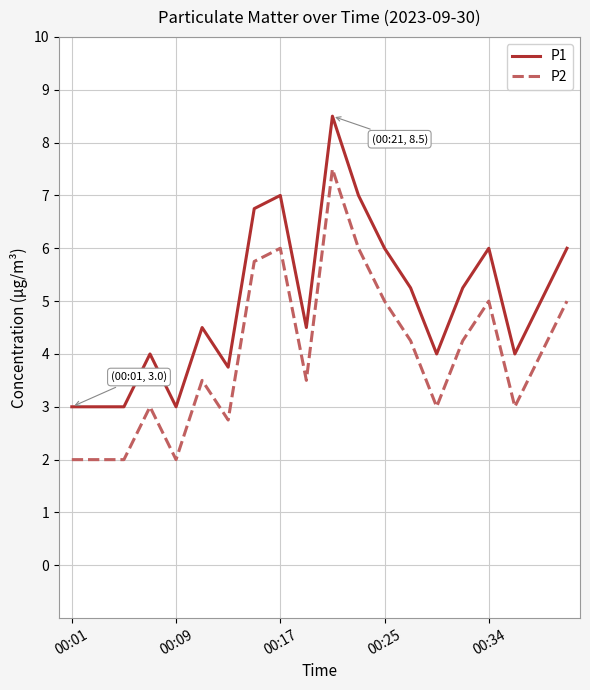

Does the chart have visible grid lines?

Yes